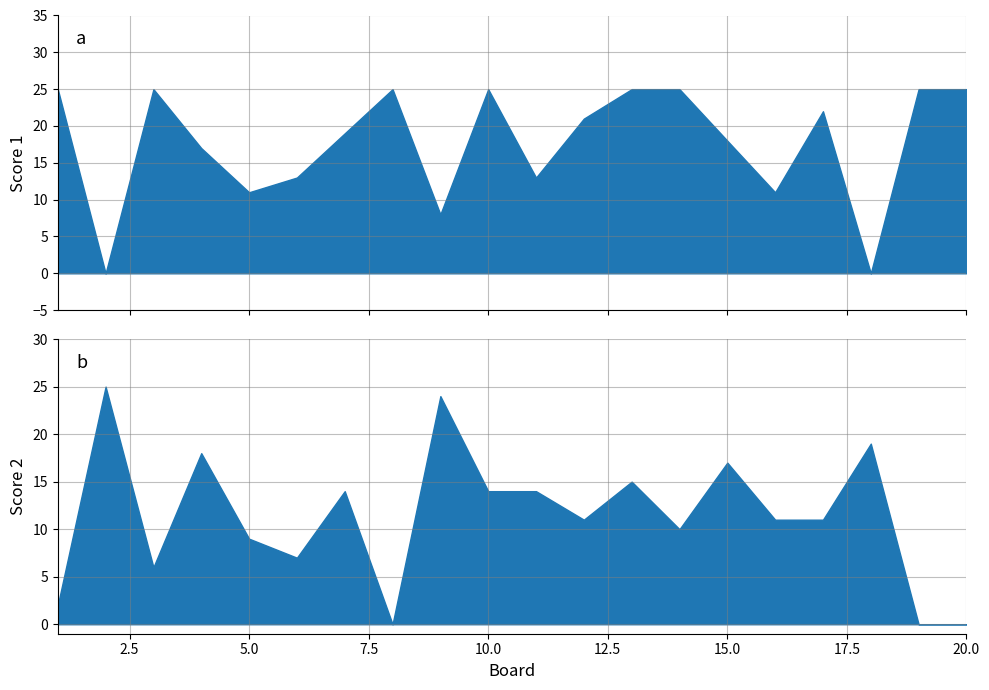

What is the sum of the Score 2 values at 5 and 4?

27